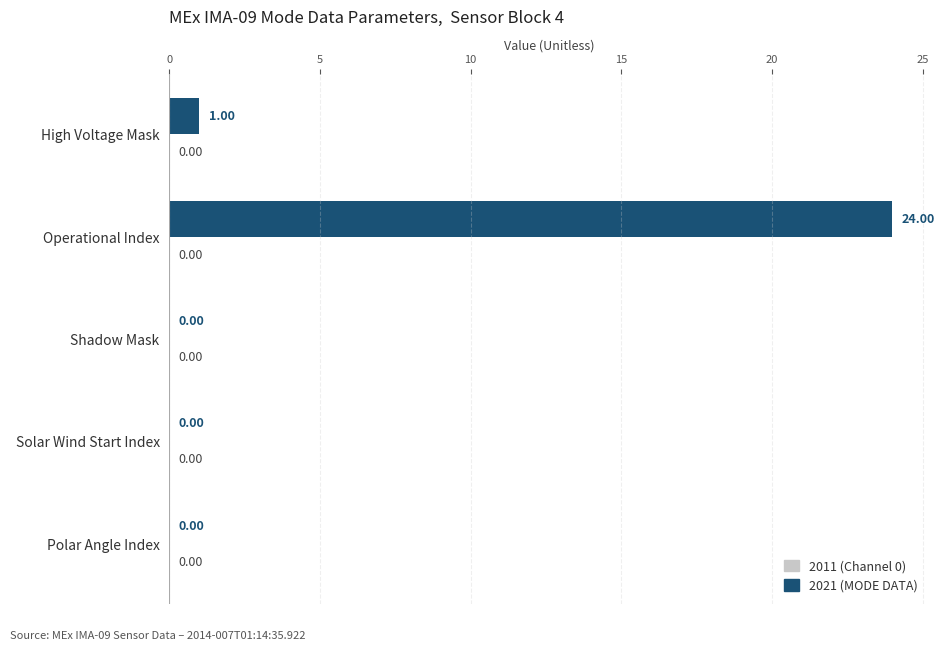

How many values are above zero?

2